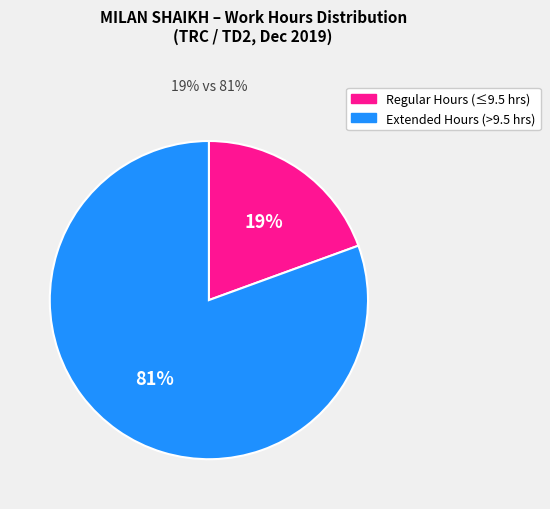

Is the sum of Regular Hours (≤9.5 hrs) and Extended Hours (>9.5 hrs) greater than half?

Yes